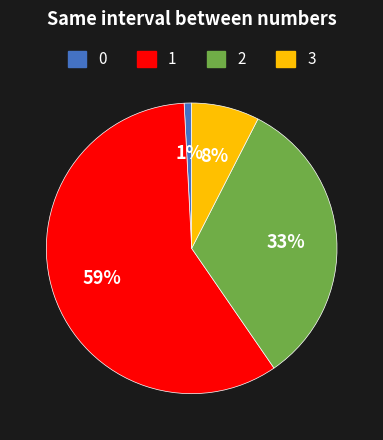

Which has a higher value, 3 or 0?

3